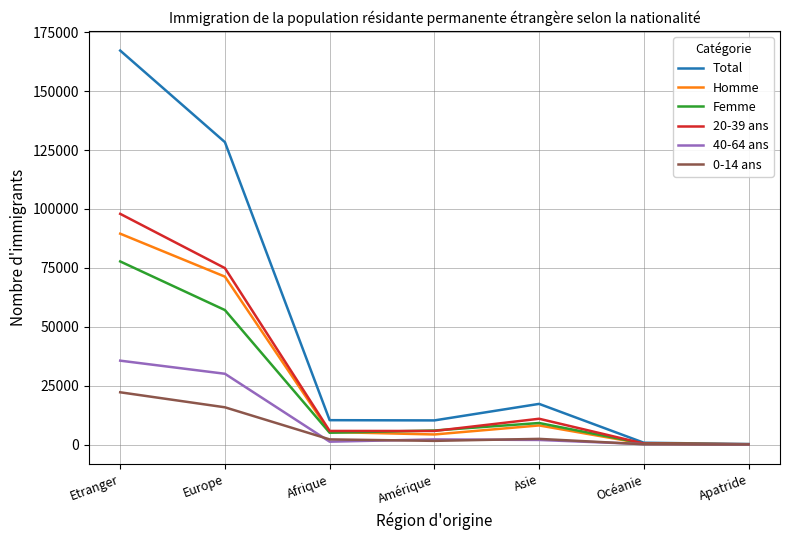

What is the difference between the 20-39 ans values at Etranger and Amérique?

92173